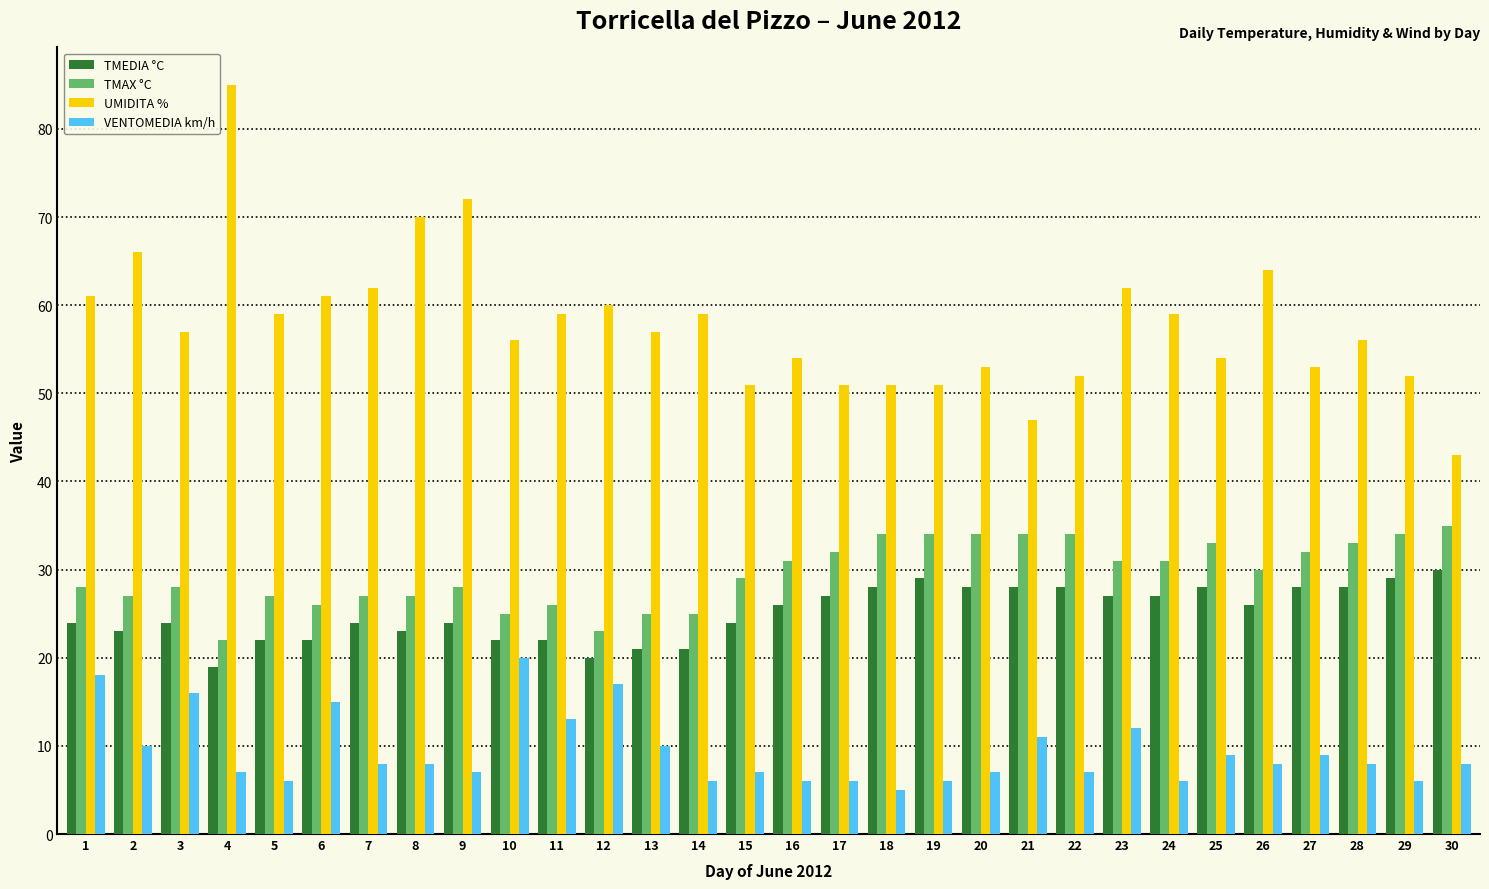

Rank the series by their maximum value, from lowest to highest.

VENTOMEDIA km/h, TMEDIA °C, TMAX °C, UMIDITA %